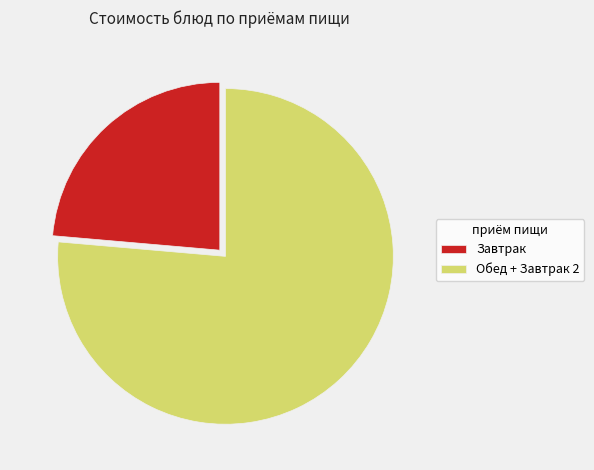

Between Завтрак and Обед + Завтрак 2, which is larger?

Обед + Завтрак 2